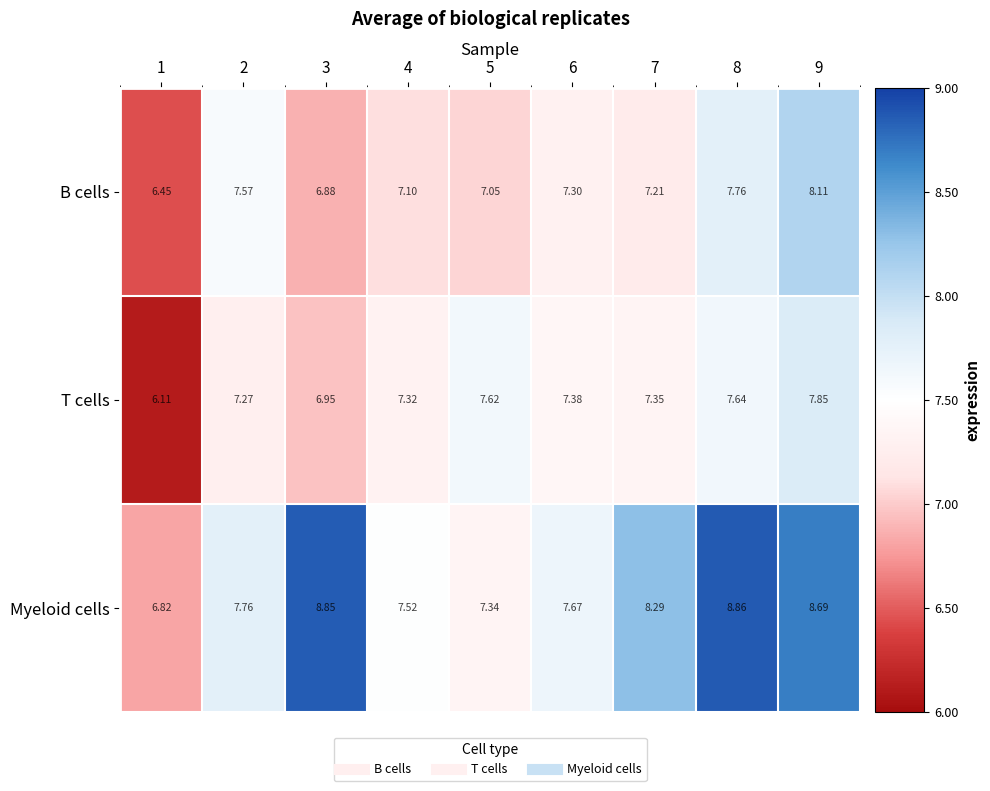

What is the difference between the highest and lowest values at 7?

1.1